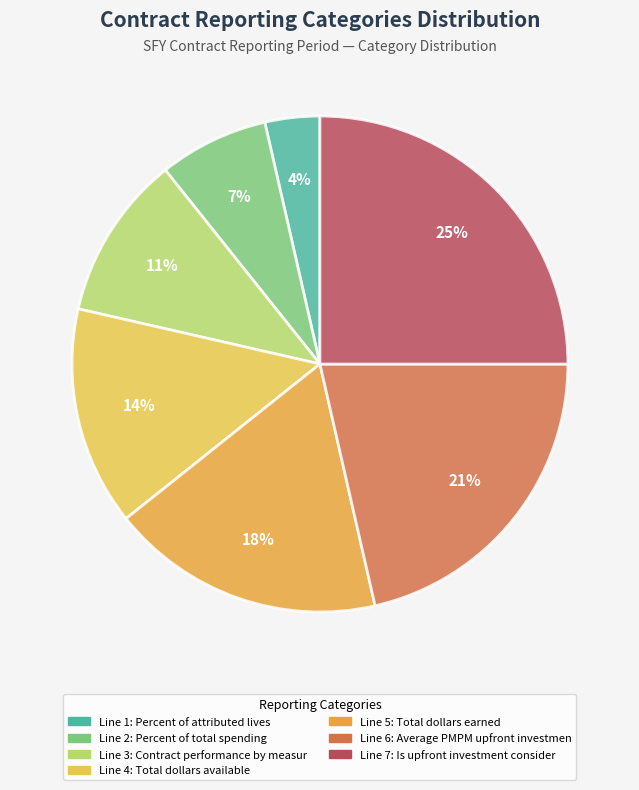

Count the number of slices in the pie.

7